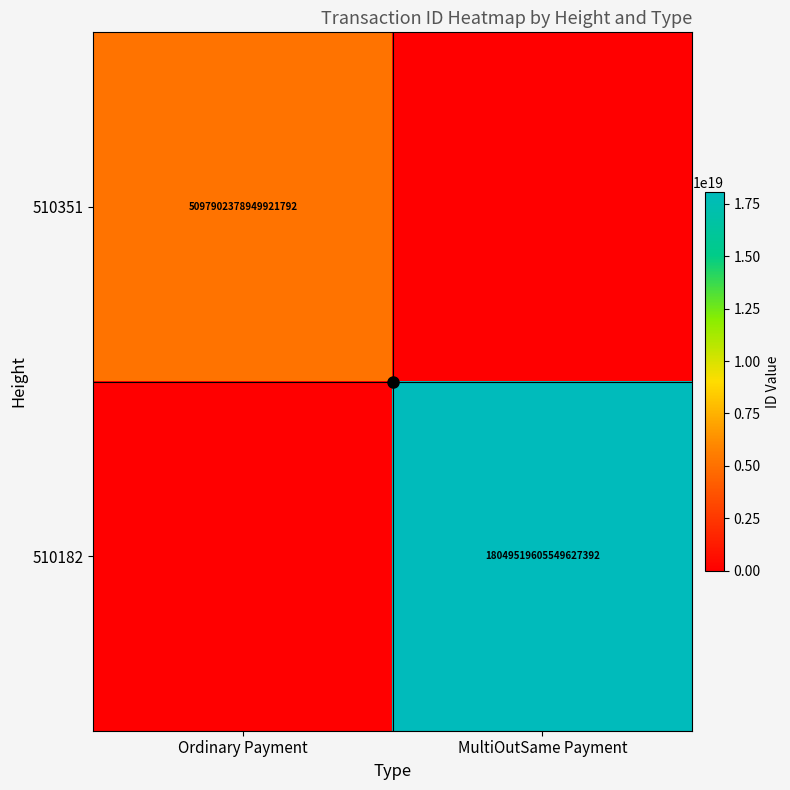

What is the total value across all series at MultiOutSame Payment?

18049519605549627392